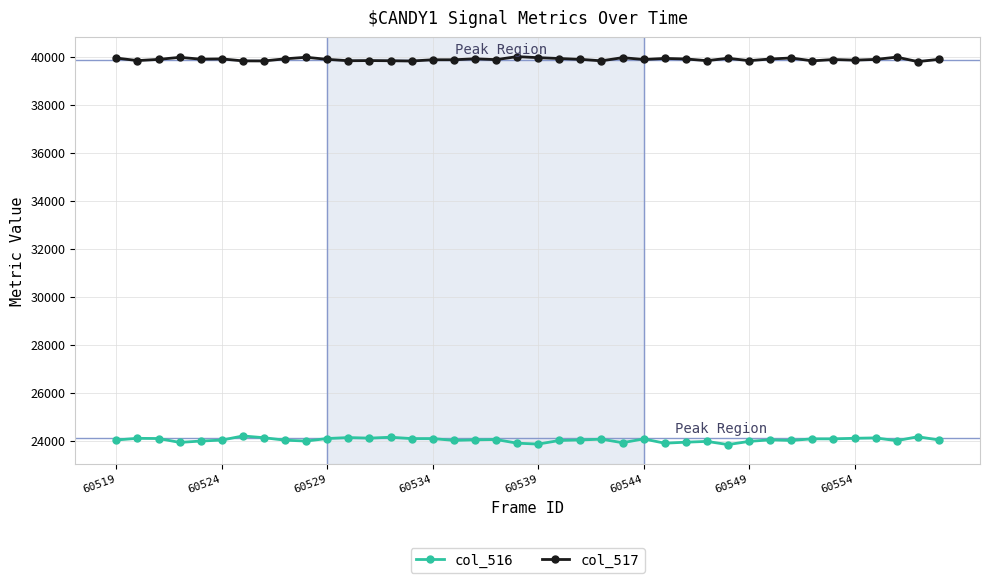

What is the value of the col_516 point at the 37th from the left?

24110